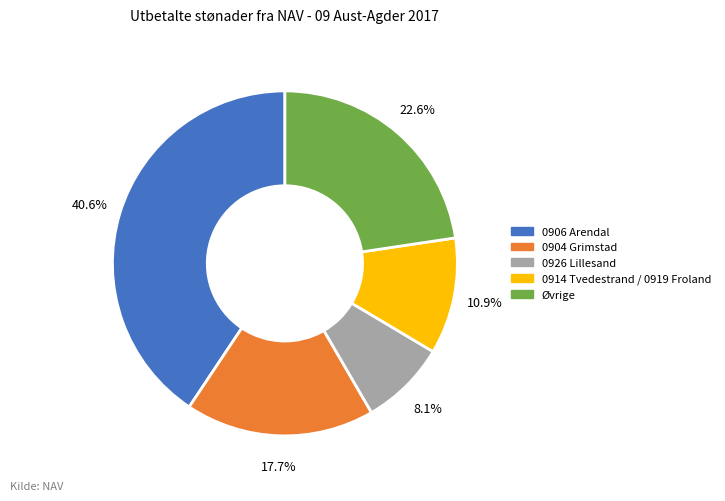

Does any single category account for the majority?

No